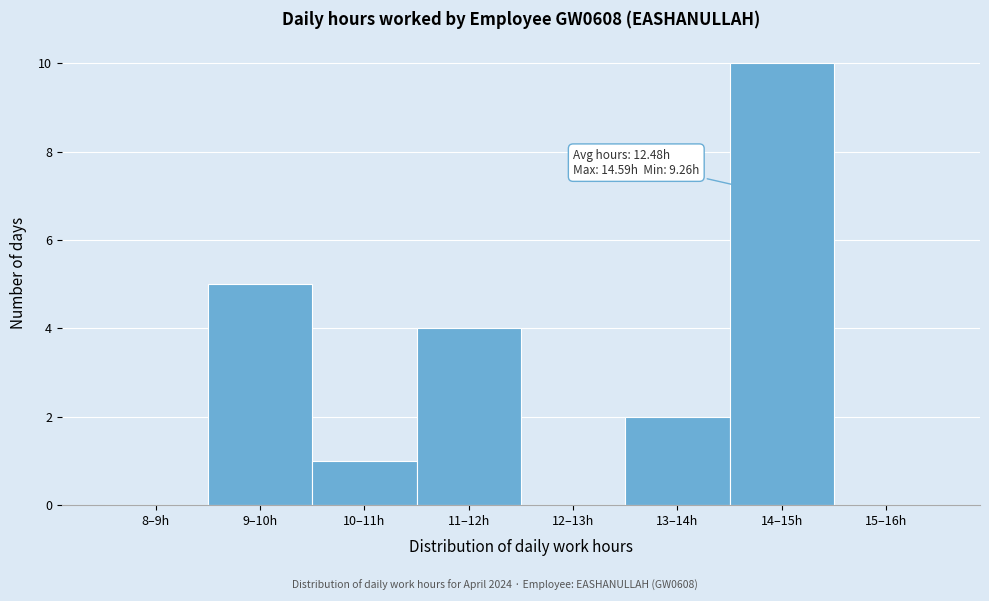

Reading right to left, what are all the values shown in this chart?

15–16h=0	14–15h=10	13–14h=2	12–13h=0	11–12h=4	10–11h=1	9–10h=5	8–9h=0